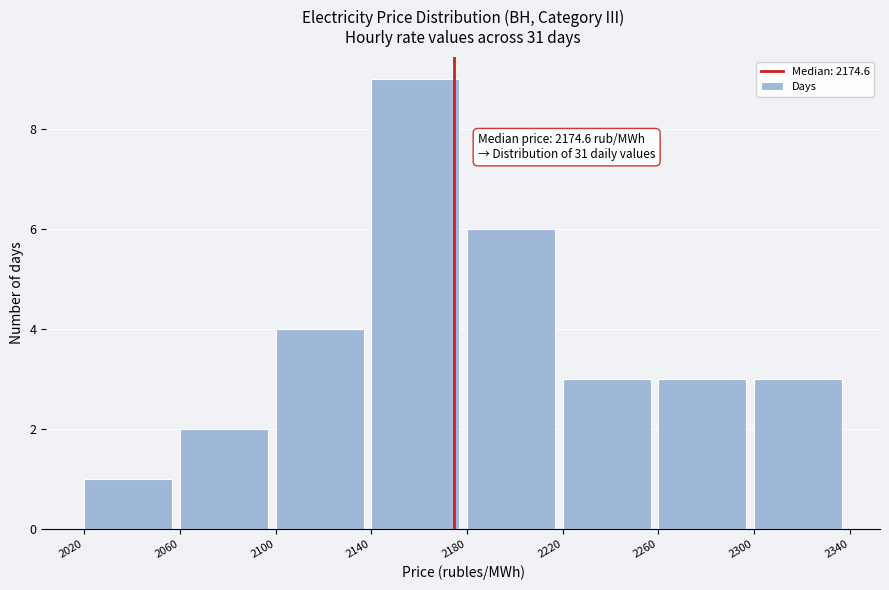

Over which range of the x-axis is the bar tallest?

2140 to 2180